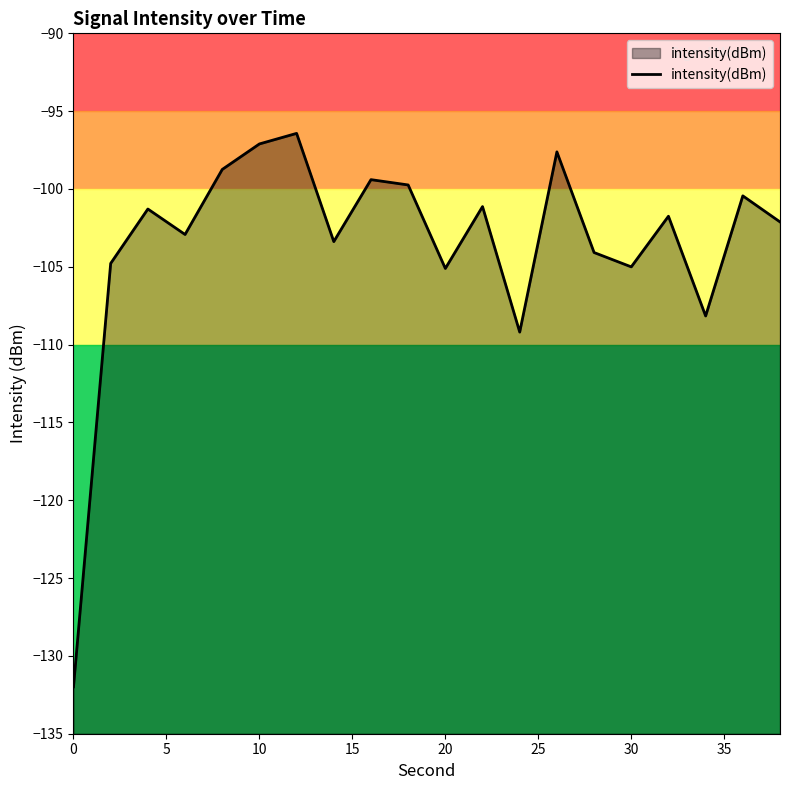

What is the difference between the maximum and minimum values?

35.6